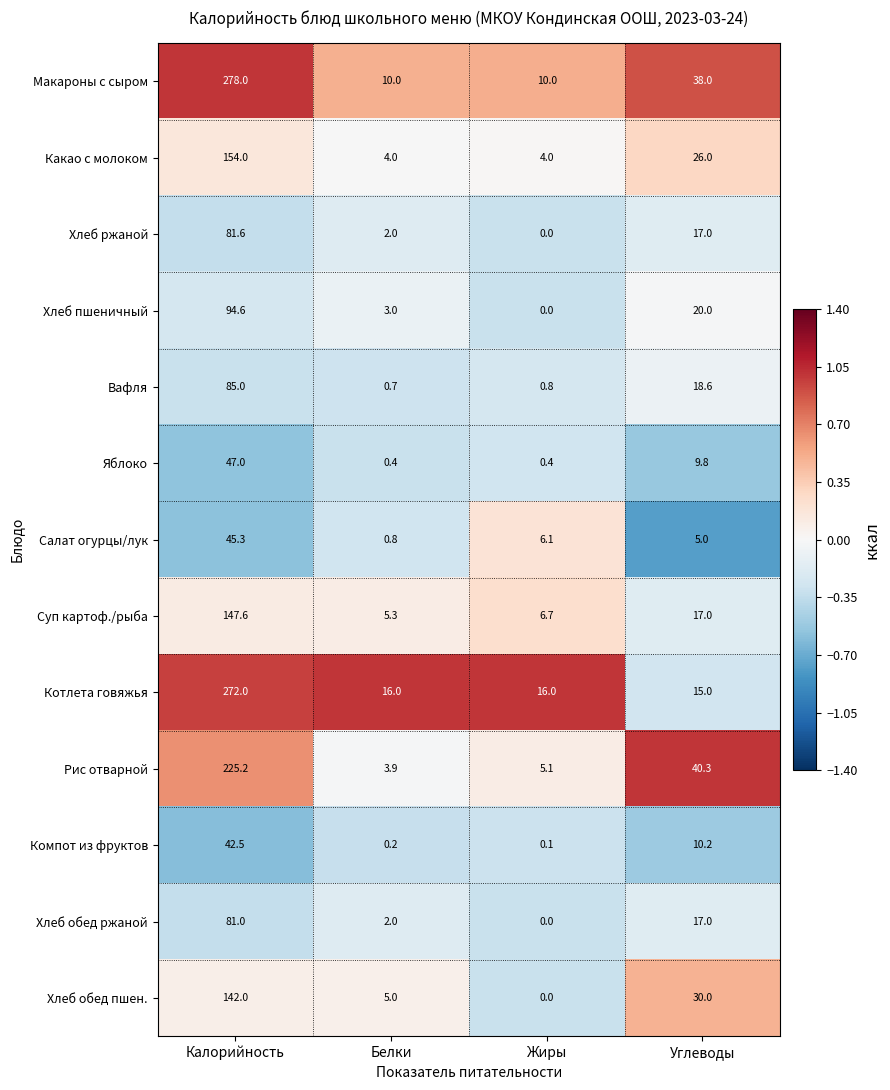

Where is Вафля nearest to the value 42?

Углеводы